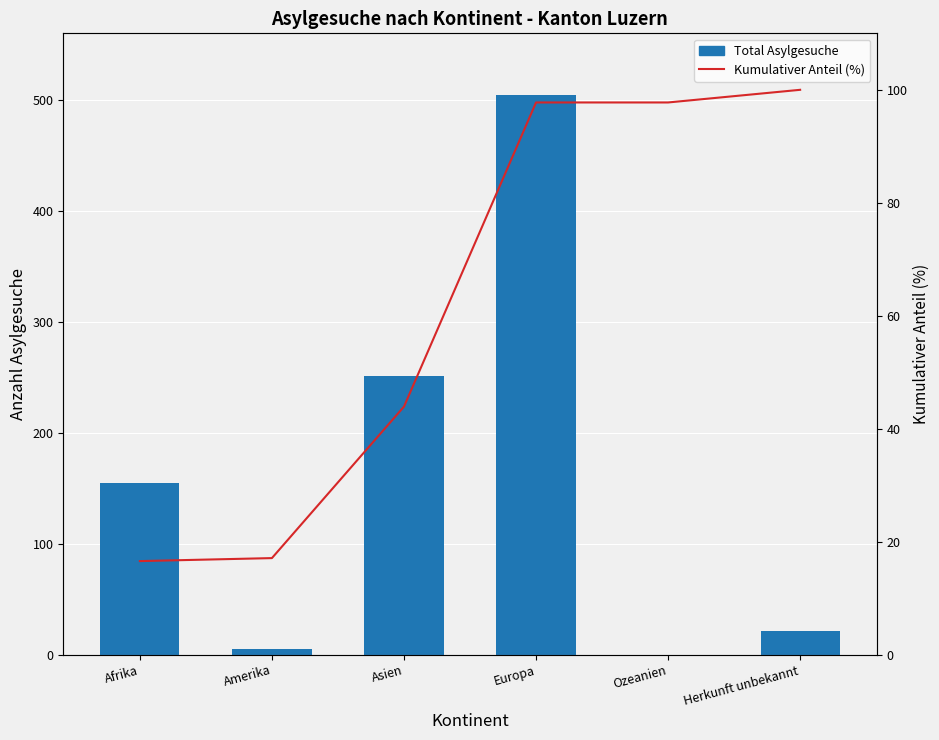

What is the approximate value of Total Asylgesuche at Amerika?

5.0